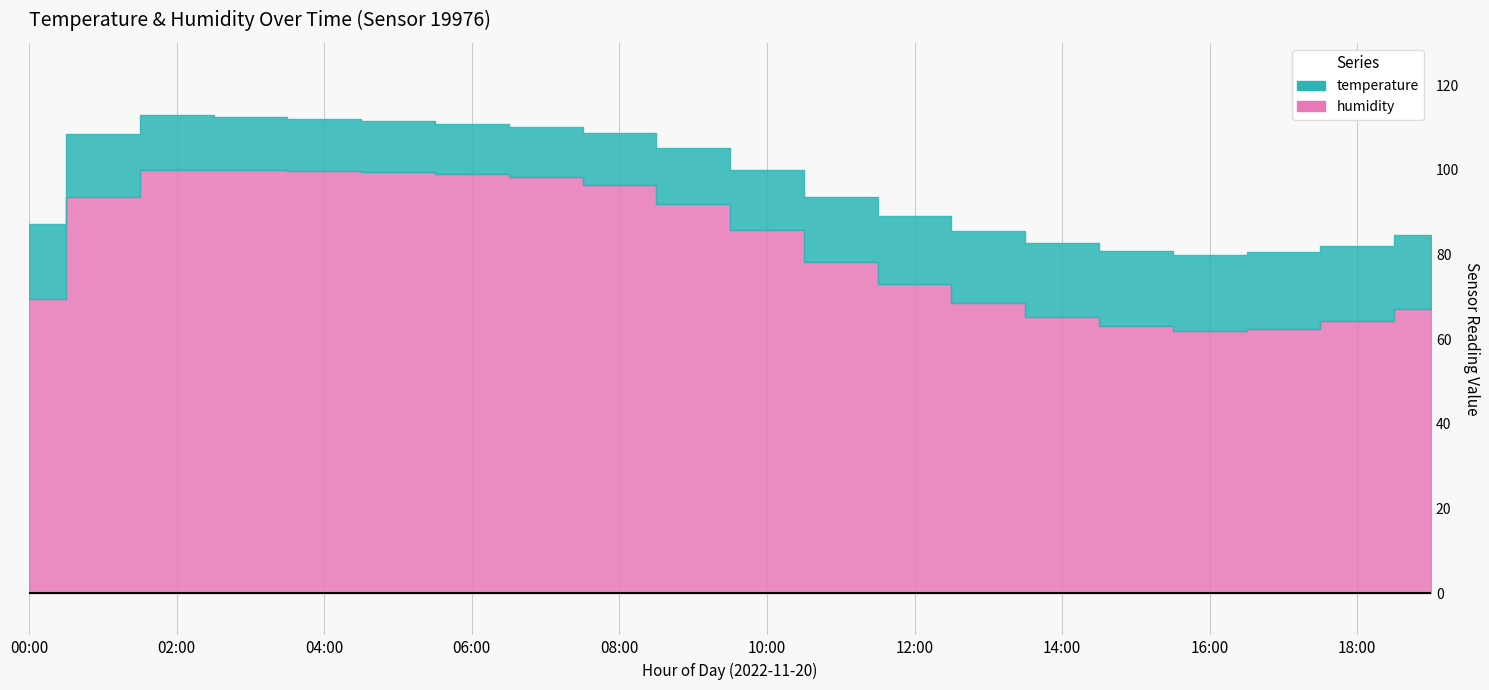

What is the label of the 10th point from the left?

09:00